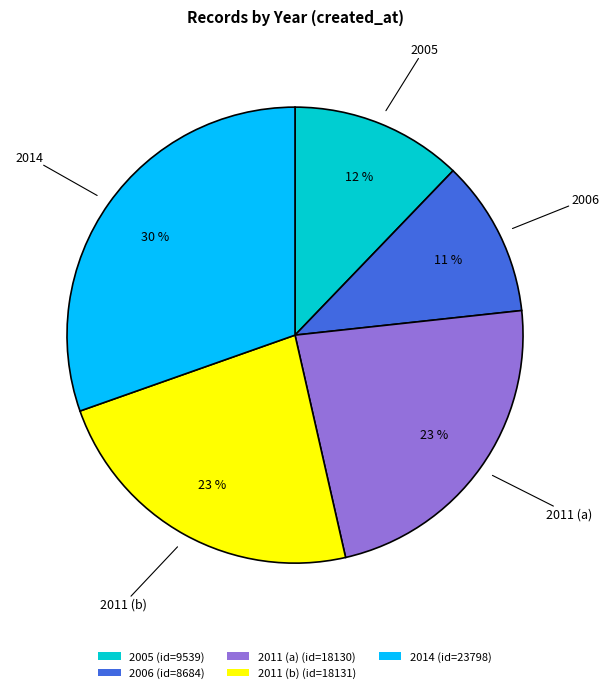

Is there a majority slice in this chart?

No